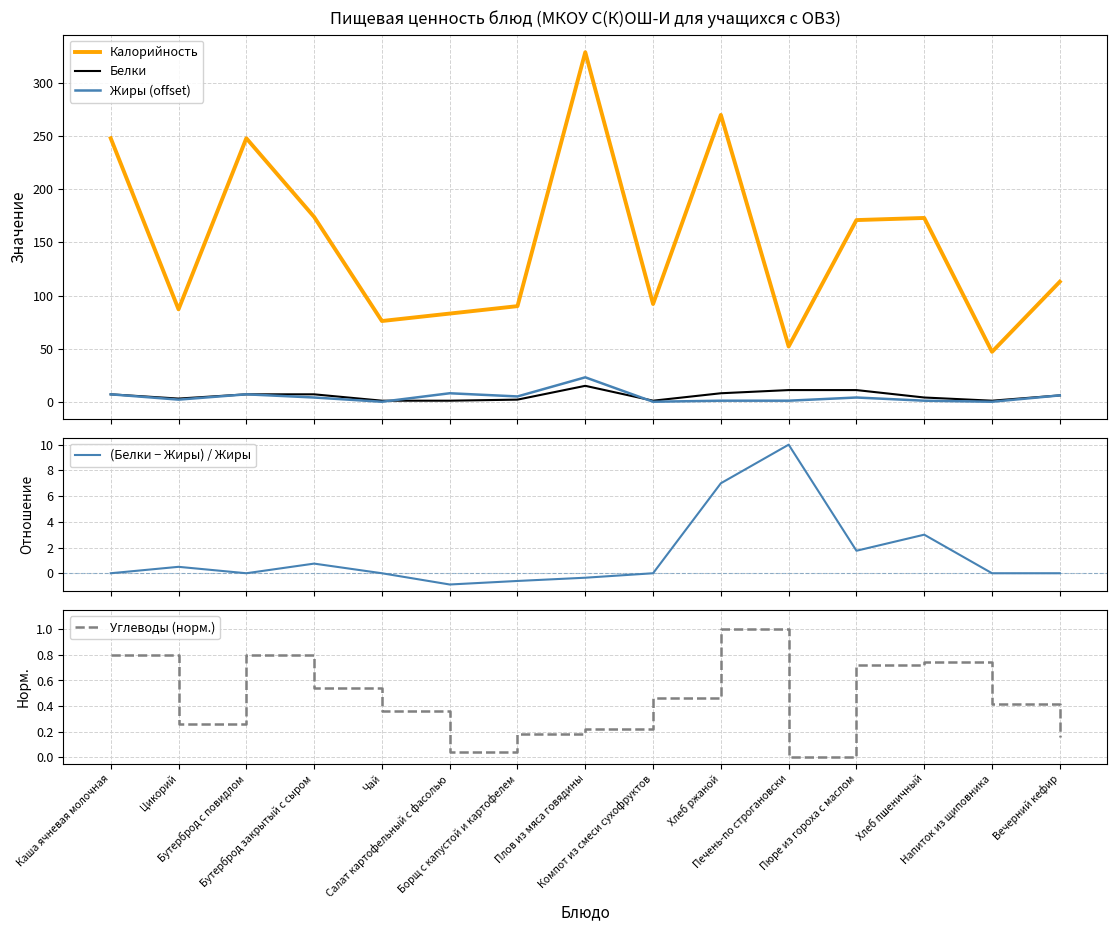

Which series has the widest spread of values?

Калорийность